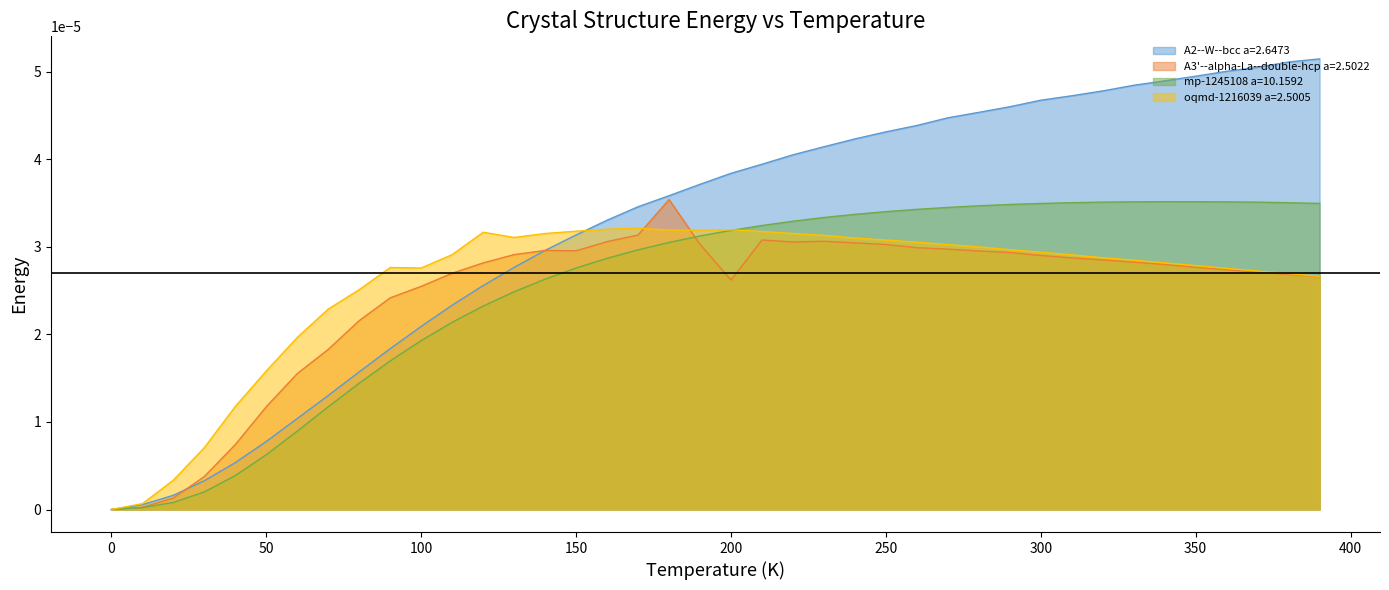

What is the label of the 2nd point from the left?

10.0